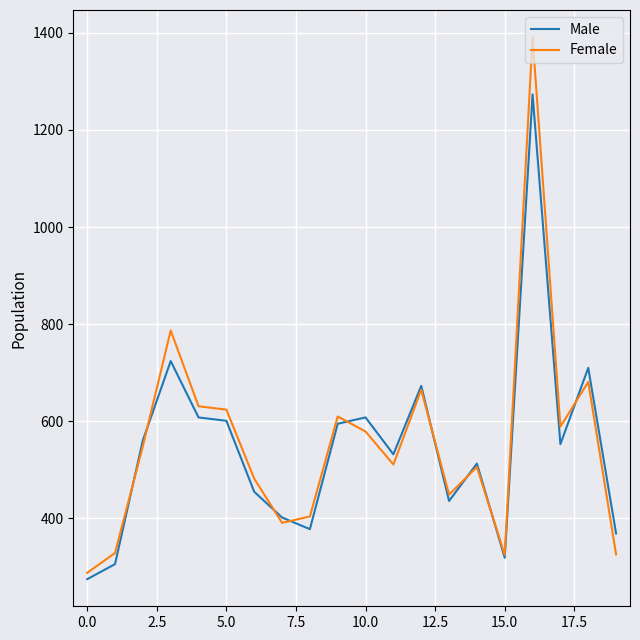

List the series in order of their overall mean, highest first.

Female, Male